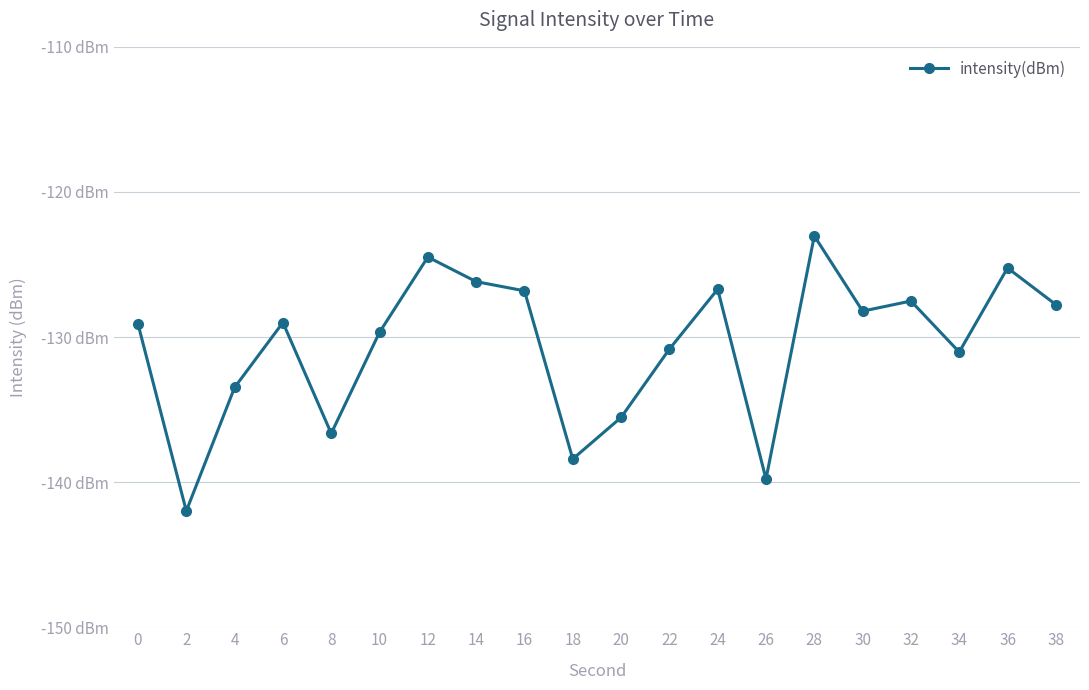

True or false: the data shows -212.5 at 4.

False